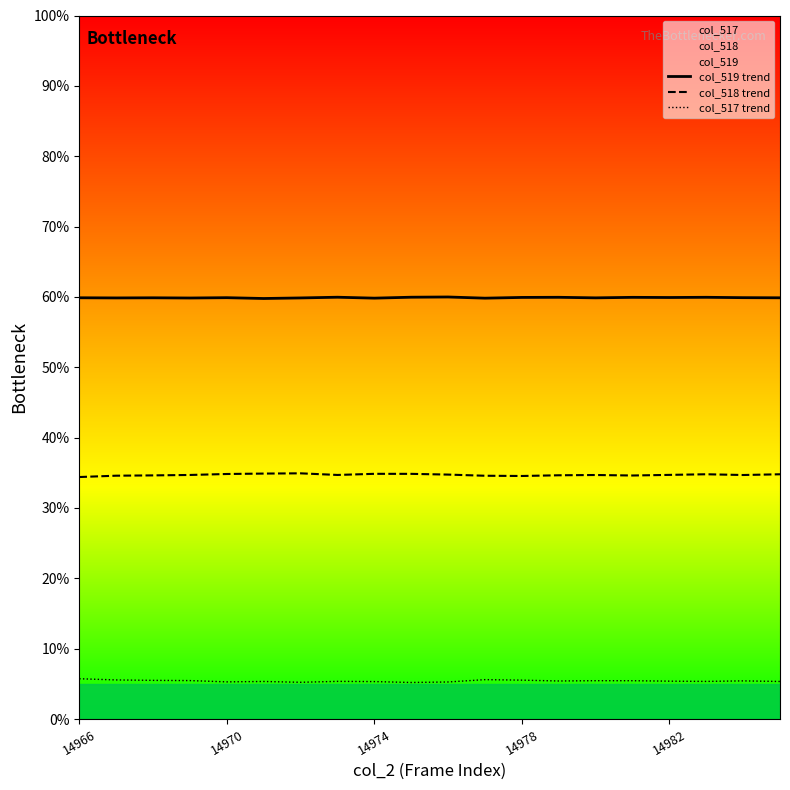

What is the total value across all series at 14982?

100.0